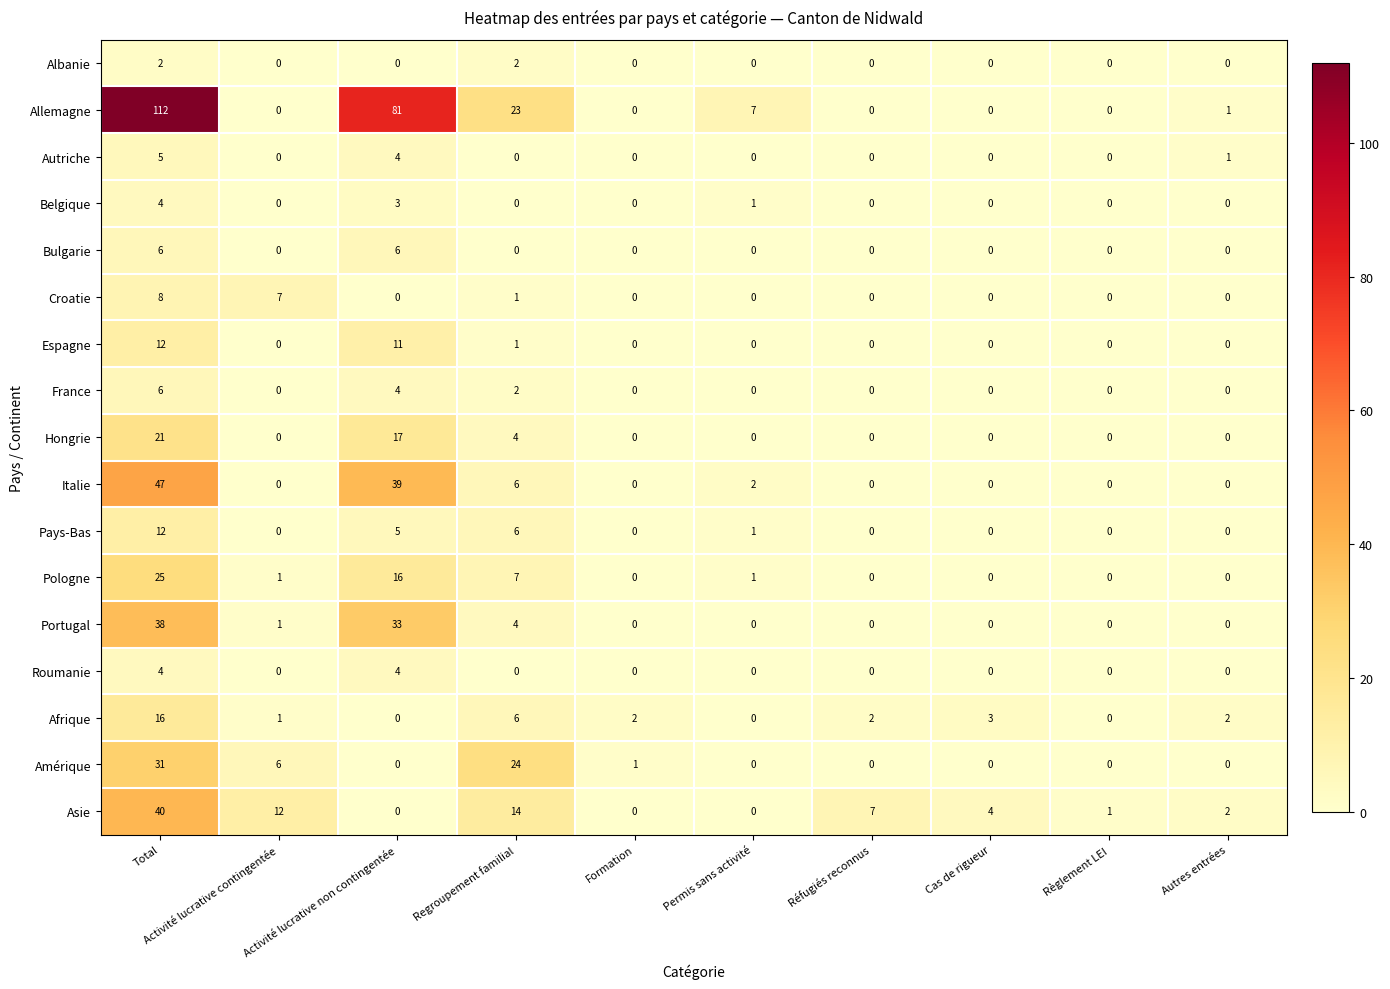

Which series has the largest range (max minus min)?

Allemagne